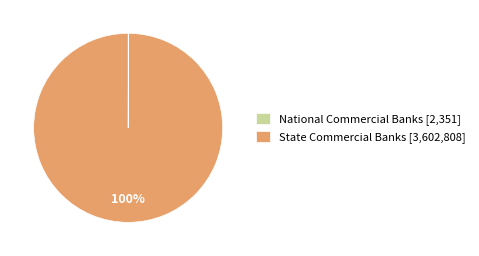

To the nearest percent, what is the difference between the largest and smallest slice percentages?

100%